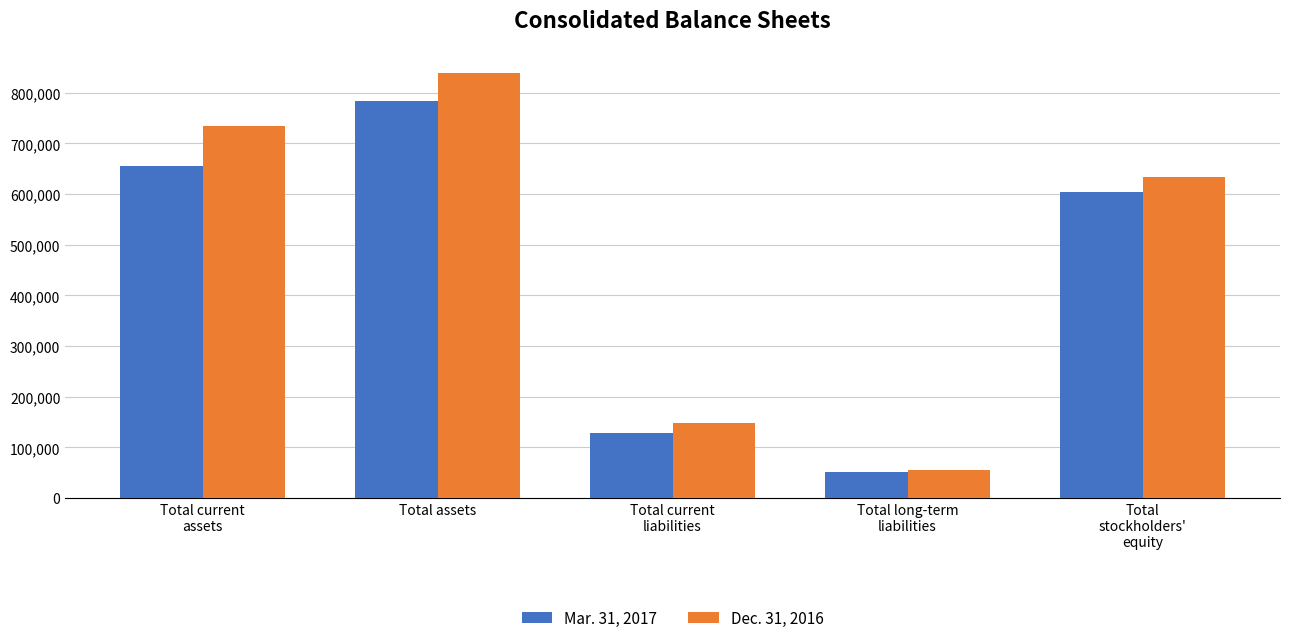

What is the sum of the Mar. 31, 2017 values at Total current
assets and Total current
liabilities?

785126